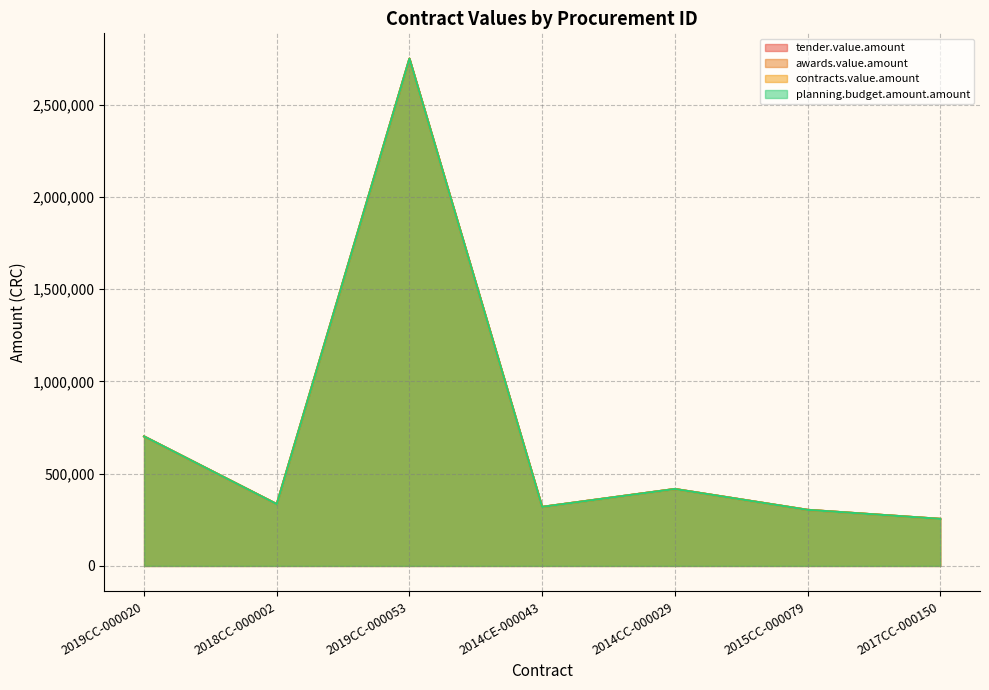

What is the sum of all awards.value.amount values?

5083000